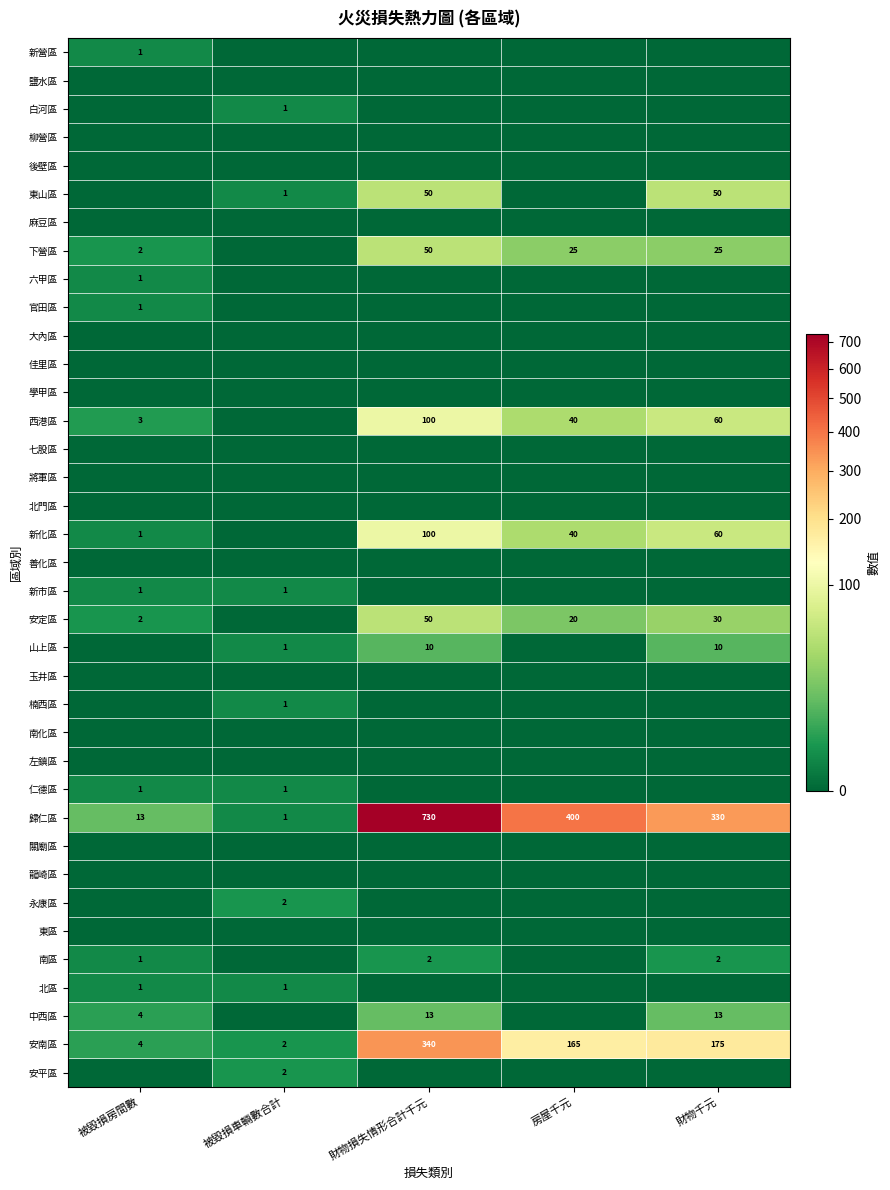

The 歸仁區 series shows 196 at 財物千元. True or false?

False